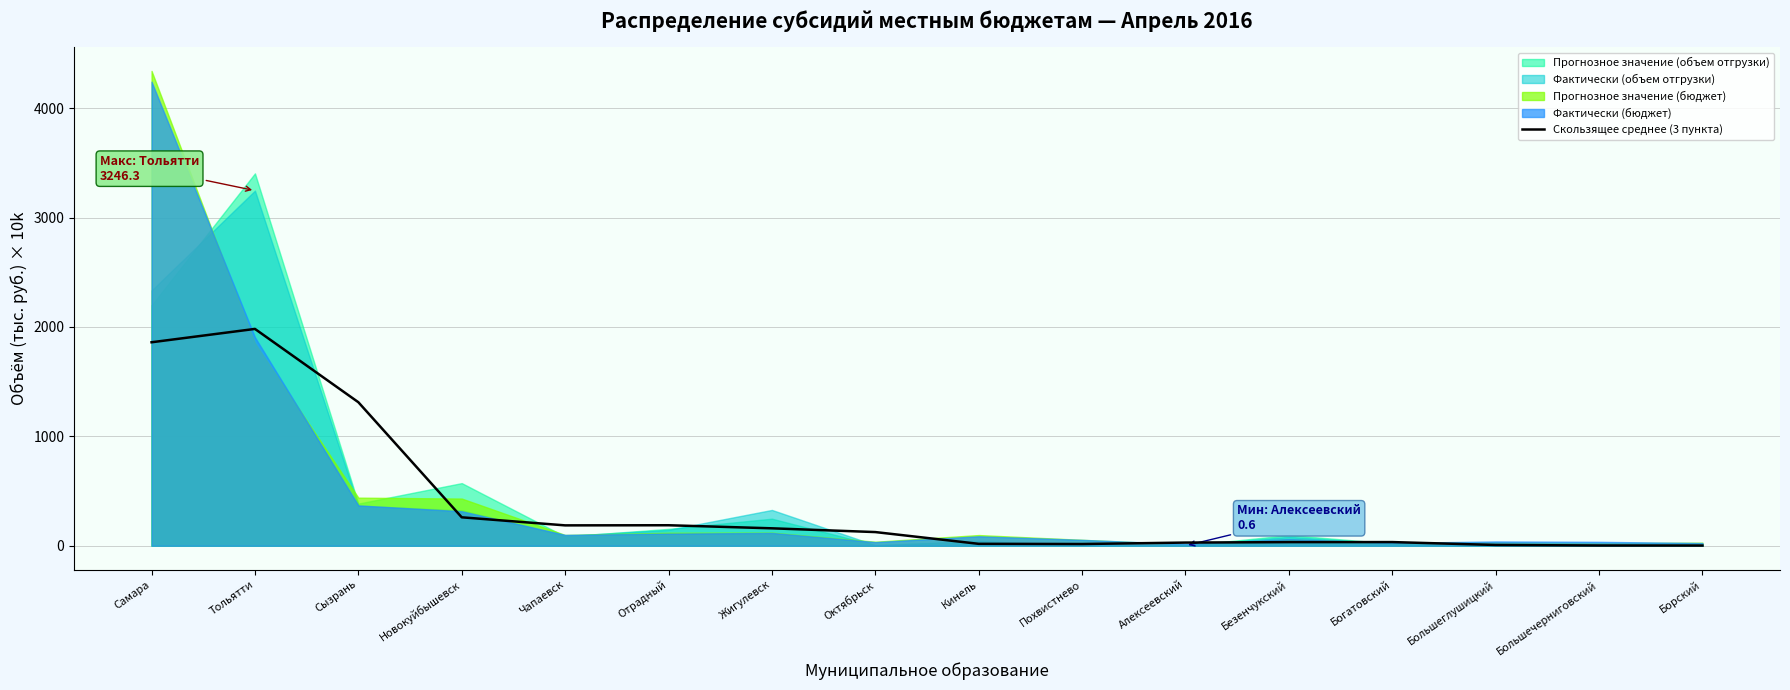

How many data points does each series have?

16